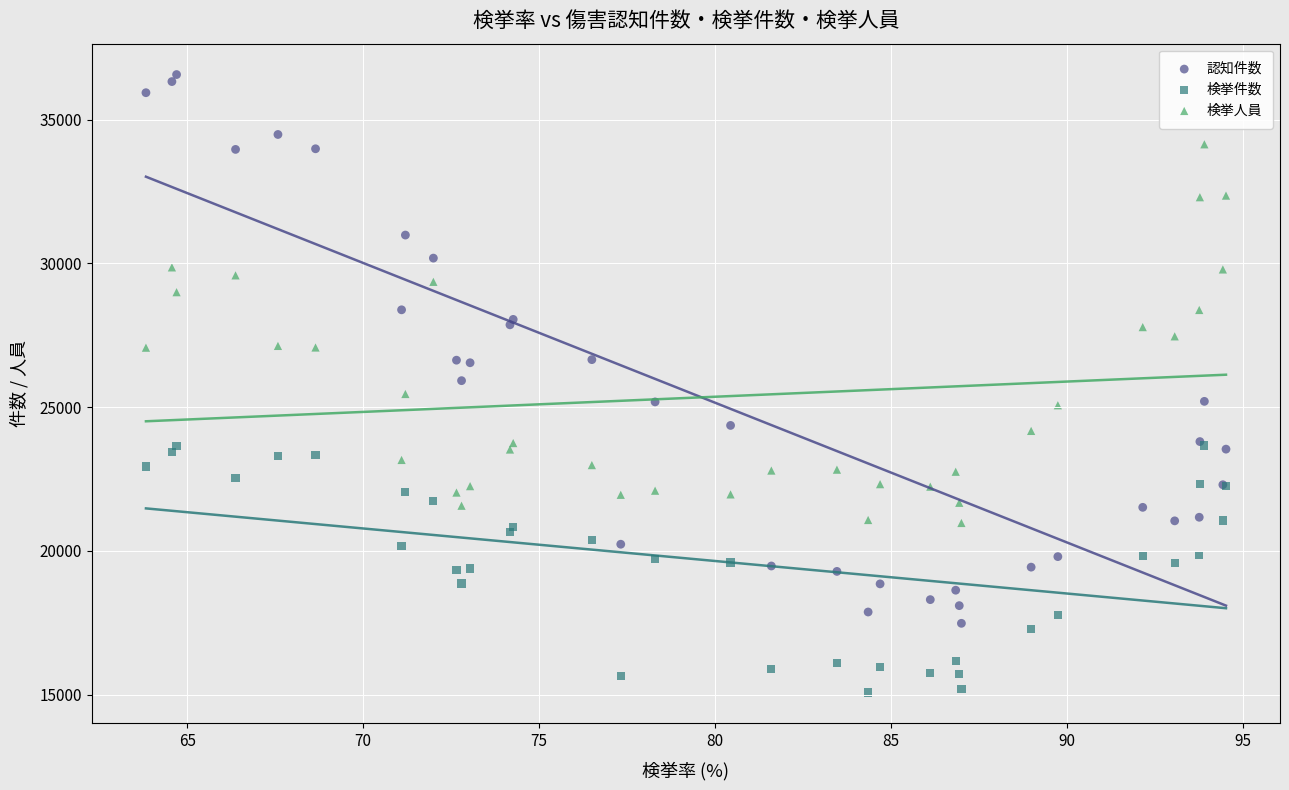

Which series contains the lowest Y value?

検挙件数